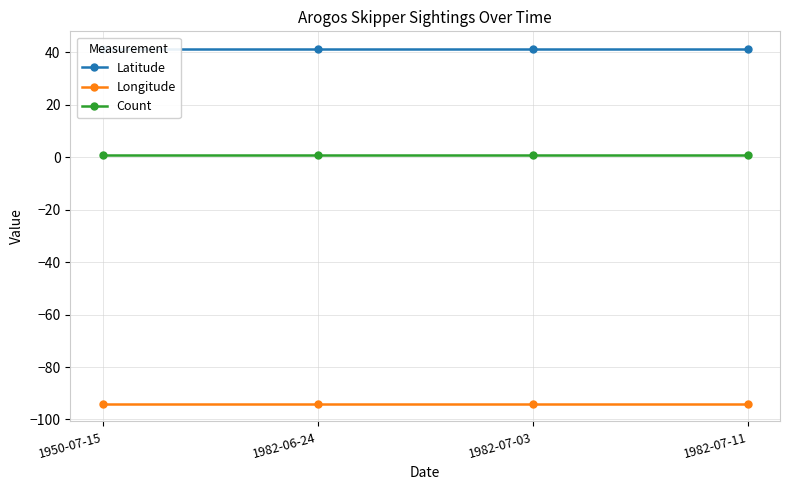

What is the total value across all series at 1982-06-24?

-51.7